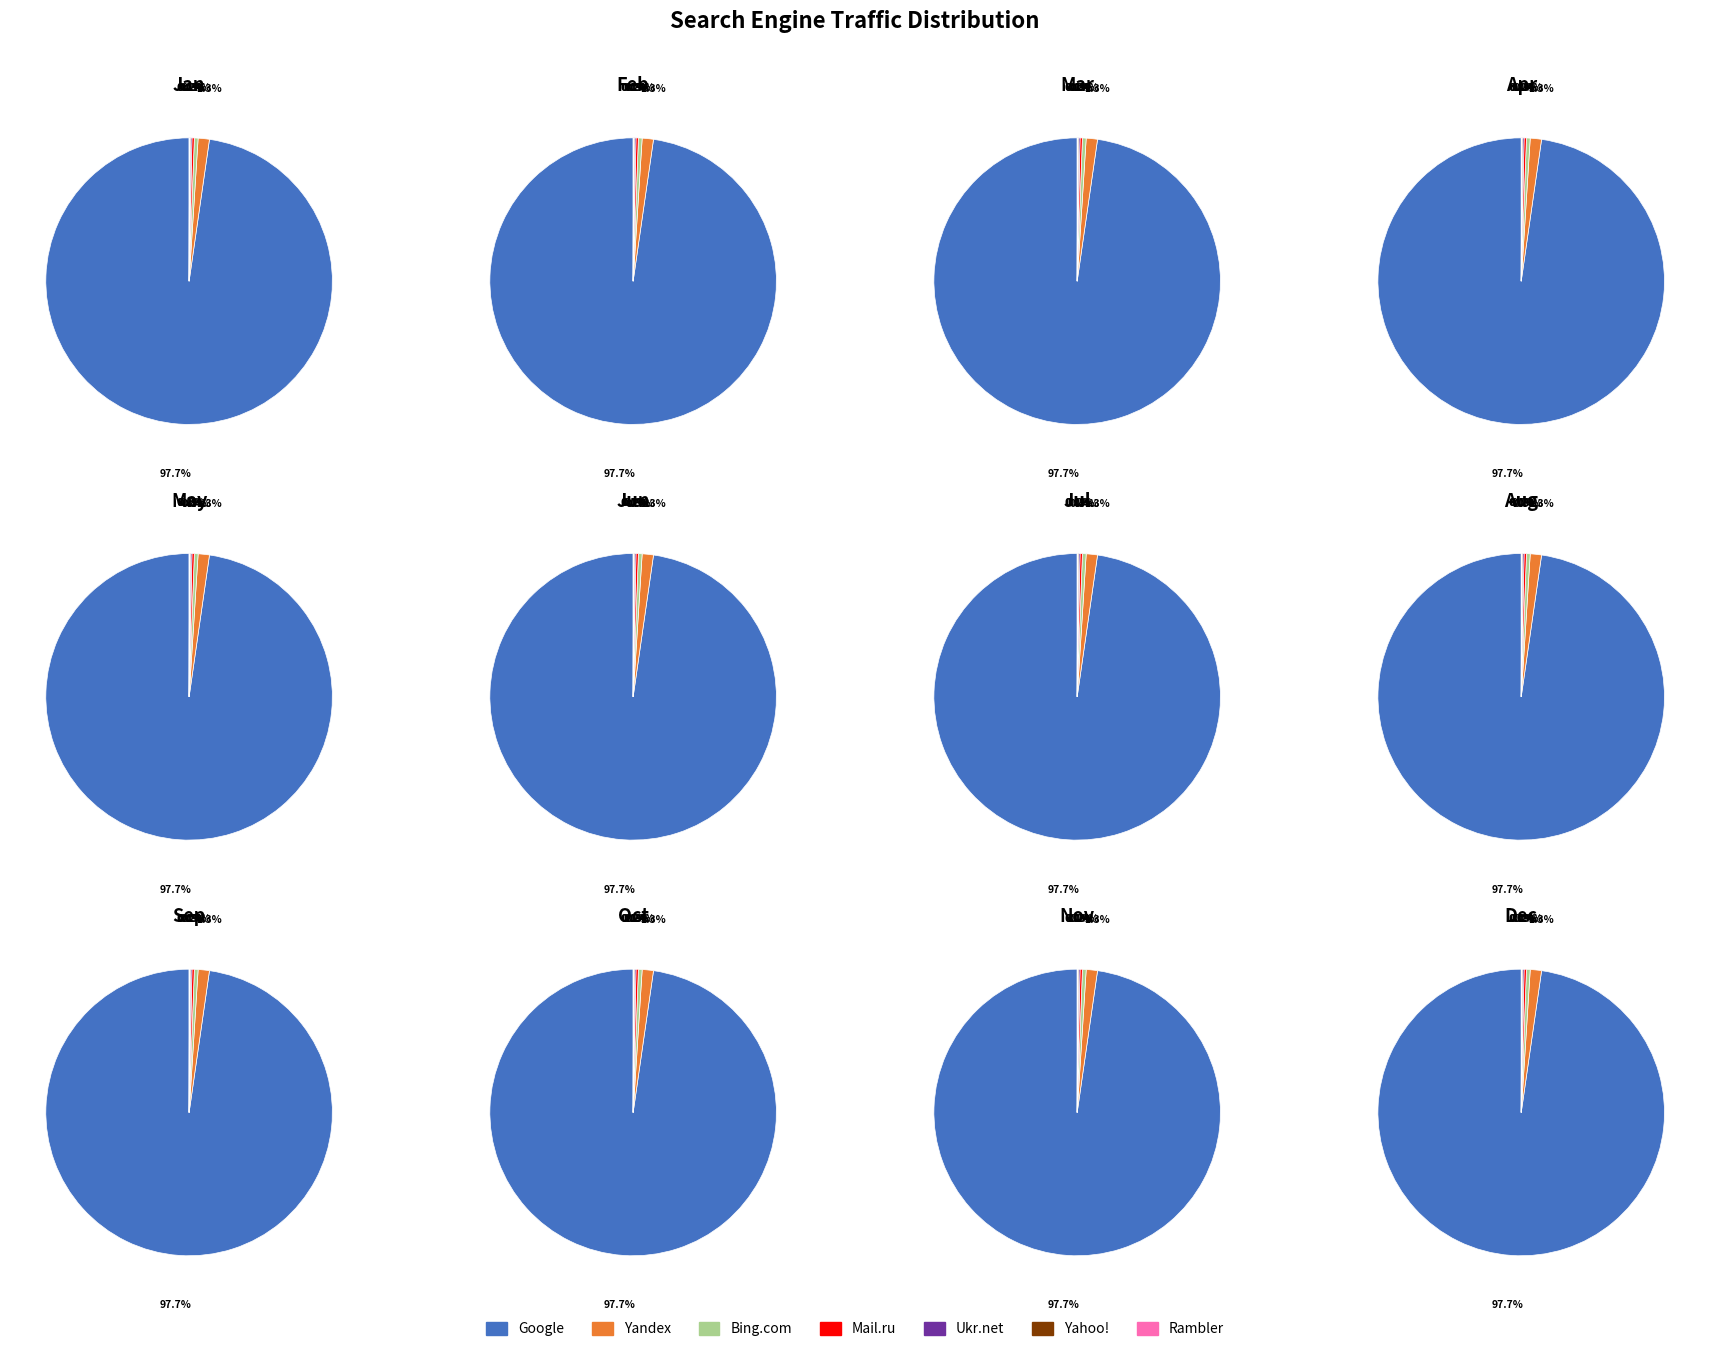

Is there a majority slice in this chart?

Yes